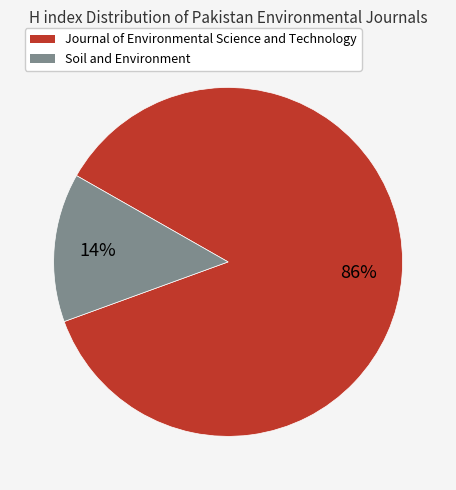

To the nearest percent, what is the difference between the largest and smallest slice percentages?

72%